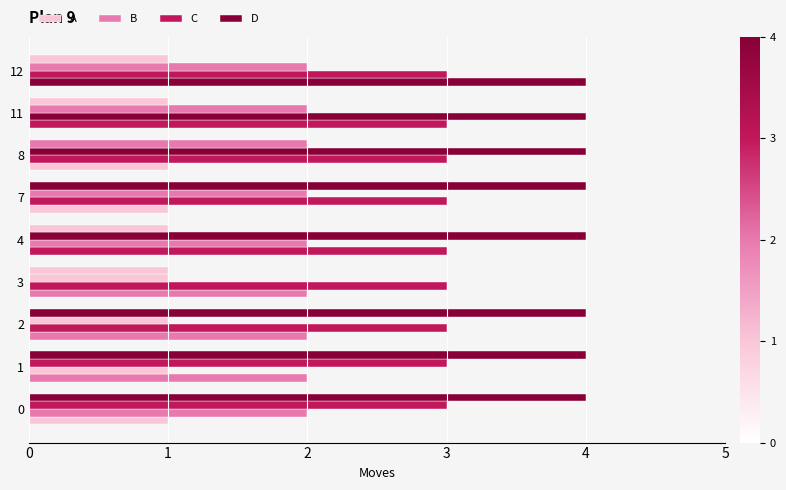

Is the value of B at 0 greater than the value of A at 0?

Yes